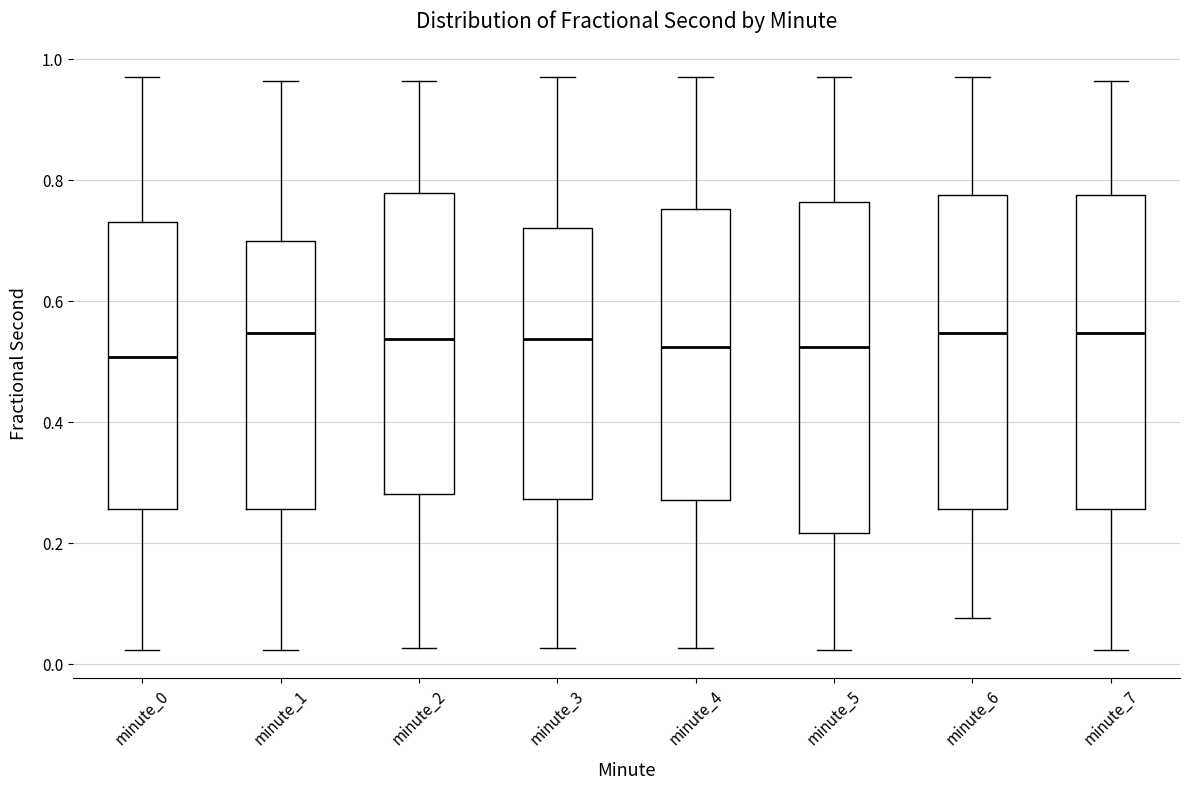

Where does the upper whisker of the box for minute_2 end on the y-axis? The values are not printed on the chart, so give them approximately, as read against the axis.

0.96